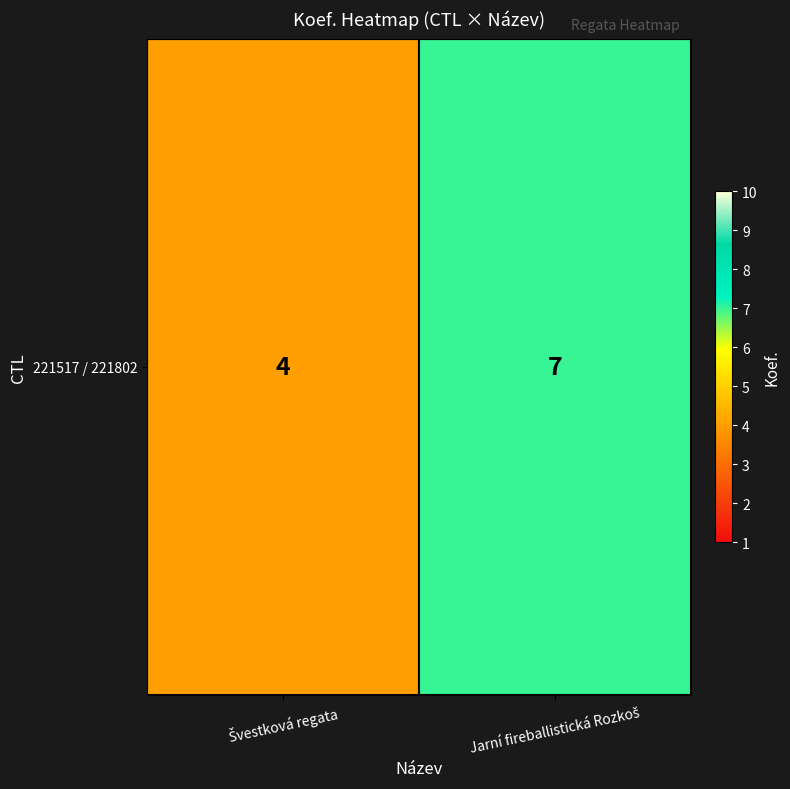

At which category does the chart reach its peak across all series?

Jarní fireballistická Rozkoš